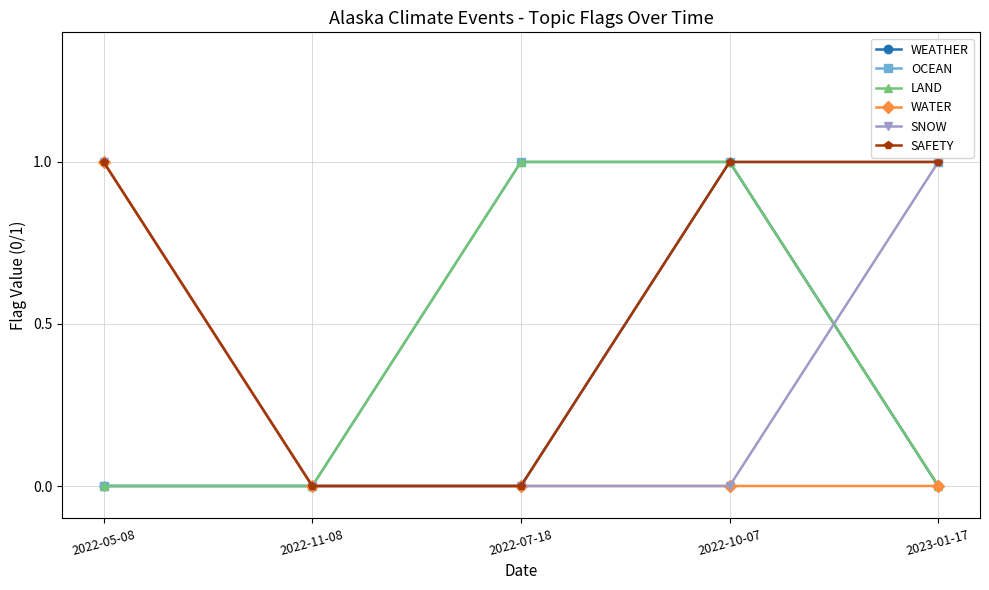

What position from the left is 2022-10-07?

4